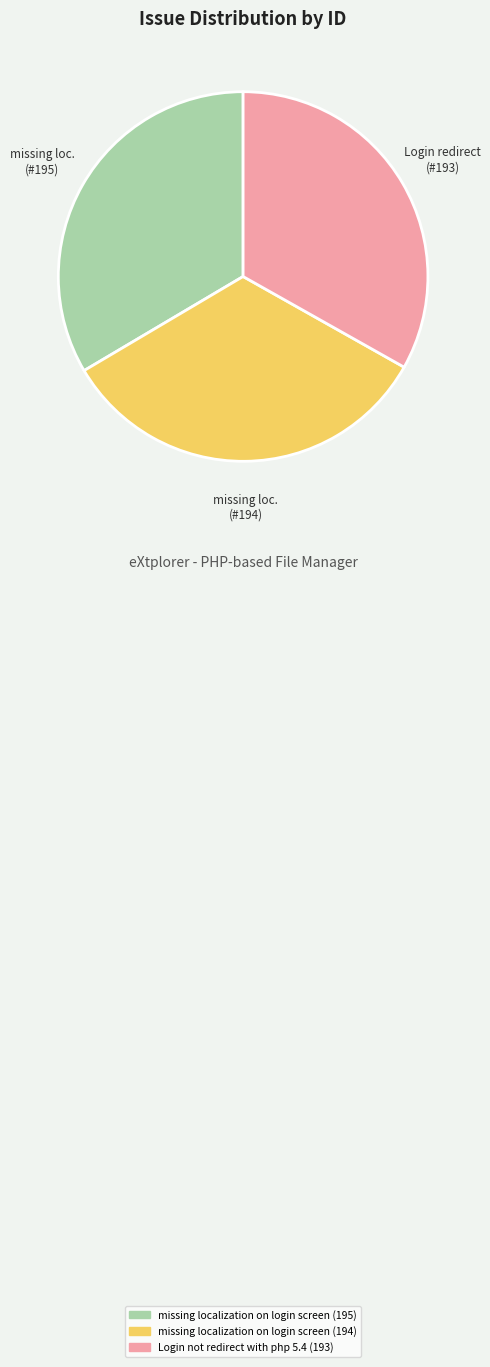

What is the ratio of the value at Login not redirect with php 5.4 (193) to the value at missing localization on login screen (195)?

1.0